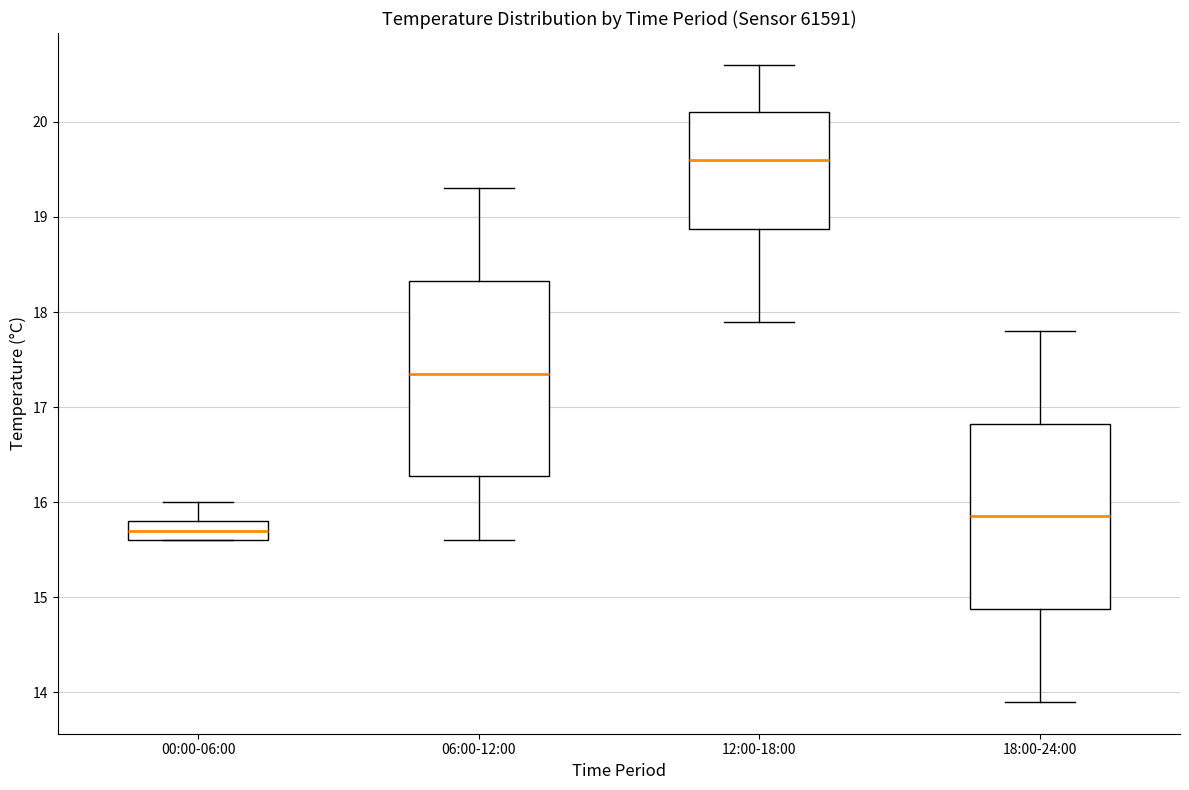

Where does the median line of the box for 00:00-06:00 sit on the y-axis? The values are not printed on the chart, so give them approximately, as read against the axis.

15.7